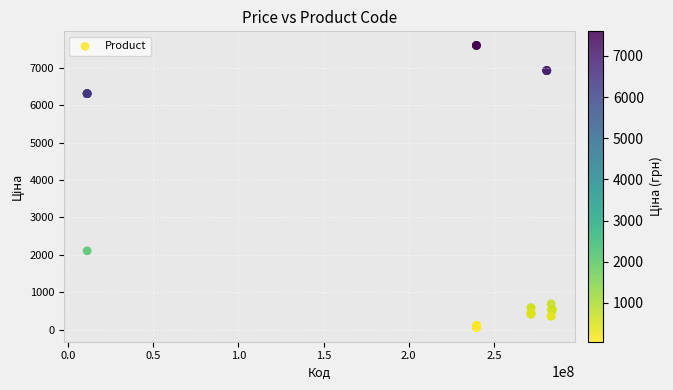

What Y value in the scatter plot is closest to 3826?

2108.4